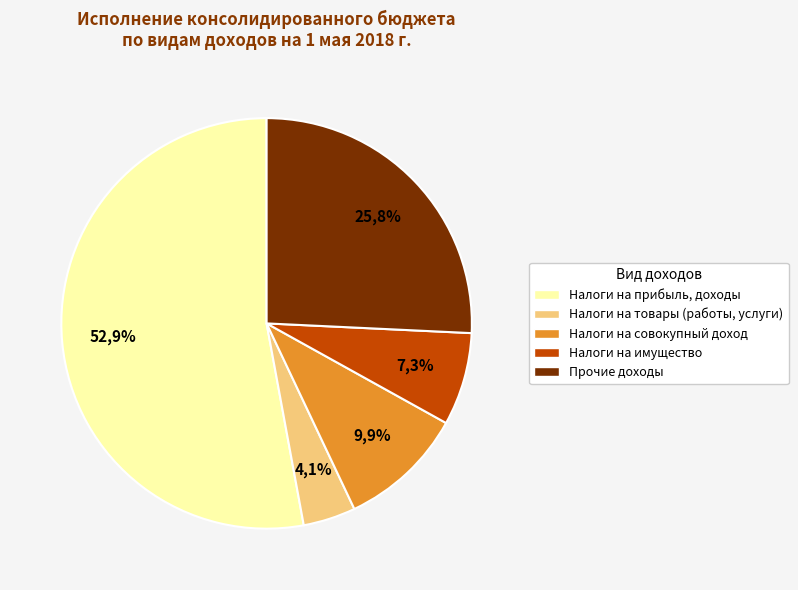

Rank the categories by value from highest to lowest.

НАЛОГИ НА ПРИБЫЛЬ, ДОХОДЫ, ПРОЧИЕ ДОХОДЫ, НАЛОГИ НА СОВОКУПНЫЙ ДОХОД, НАЛОГИ НА ИМУЩЕСТВО, НАЛОГИ НА ТОВАРЫ (РАБОТЫ, УСЛУГИ)